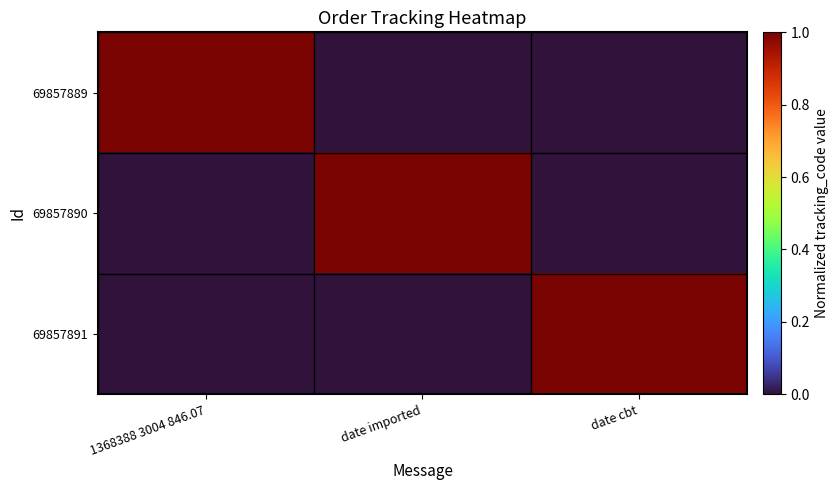

Which series has the largest total across all categories?

69857889